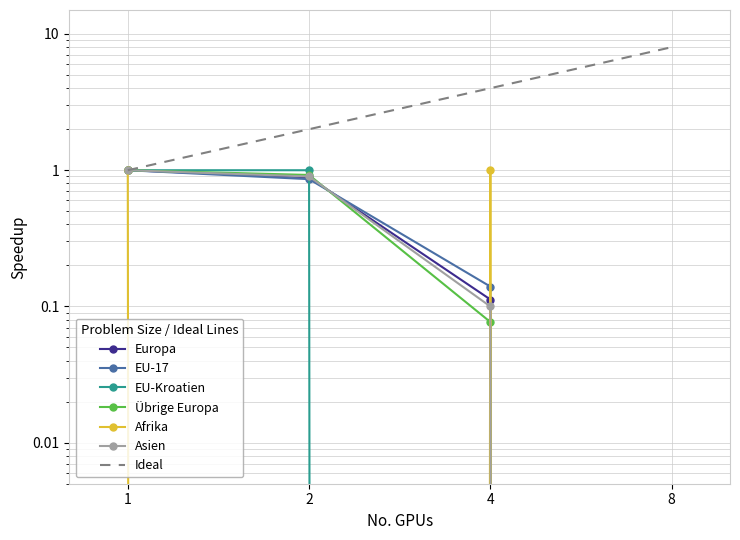

Reading right to left, transcribe all the data shown in this chart.

Europa: 8=0.0	4=0.1	2=0.9	1=1.0
EU-17: 8=0.0	4=0.1	2=0.9	1=1.0
EU-Kroatien: 8=0.0	4=0.0	2=1.0	1=1.0
Übrige Europa: 8=0.0	4=0.1	2=0.9	1=1.0
Afrika: 8=0.0	4=1.0	2=0.0	1=1.0
Asien: 8=0.0	4=0.1	2=0.9	1=1.0